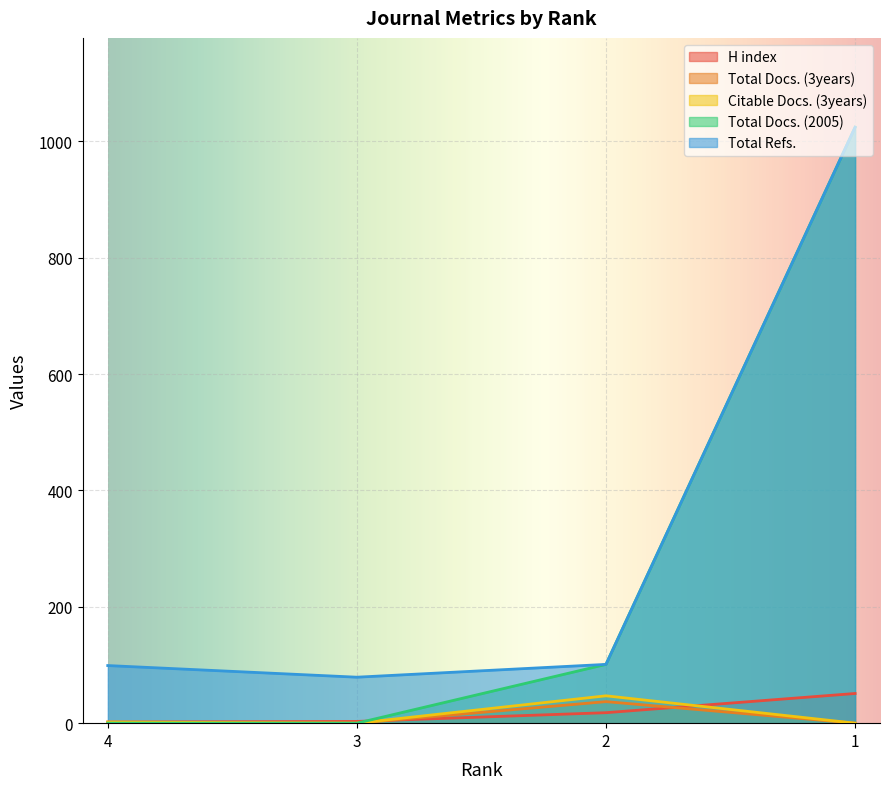

True or false: H index and Citable Docs. (3years) cross at least once.

True